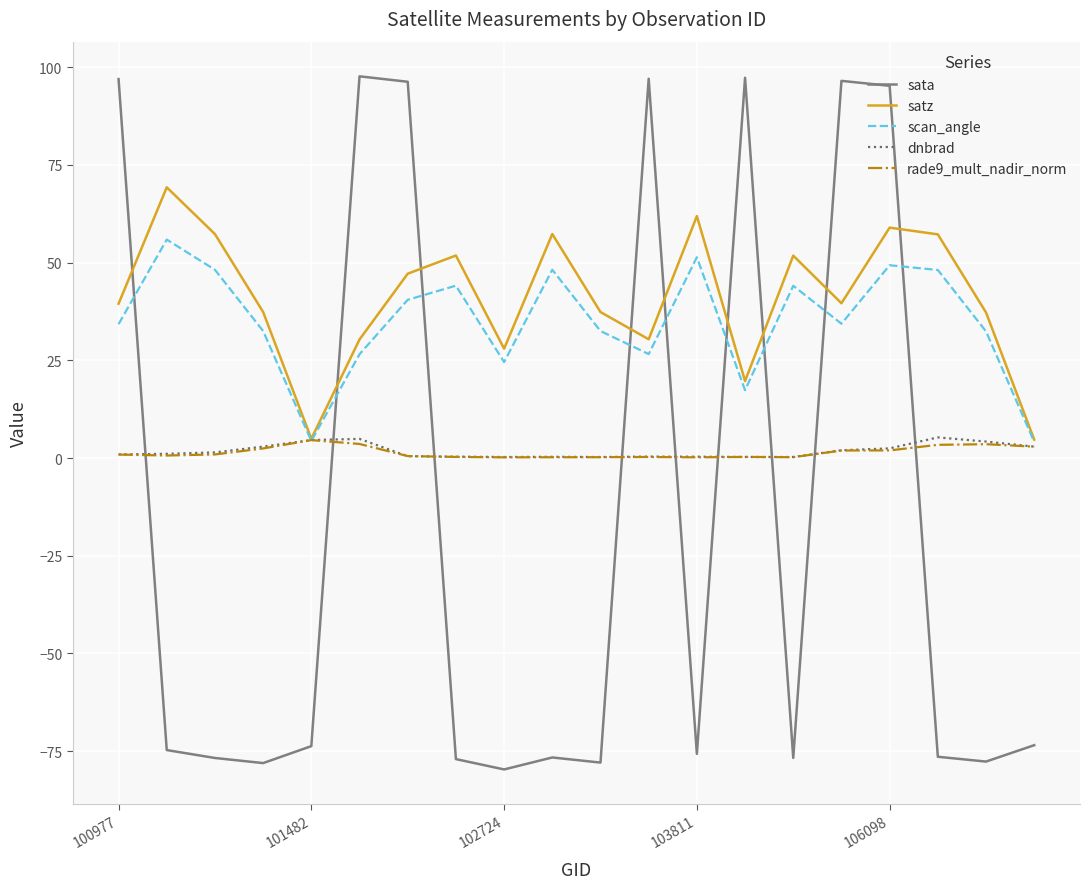

True or false: sata has more than 0 interior local peaks.

True